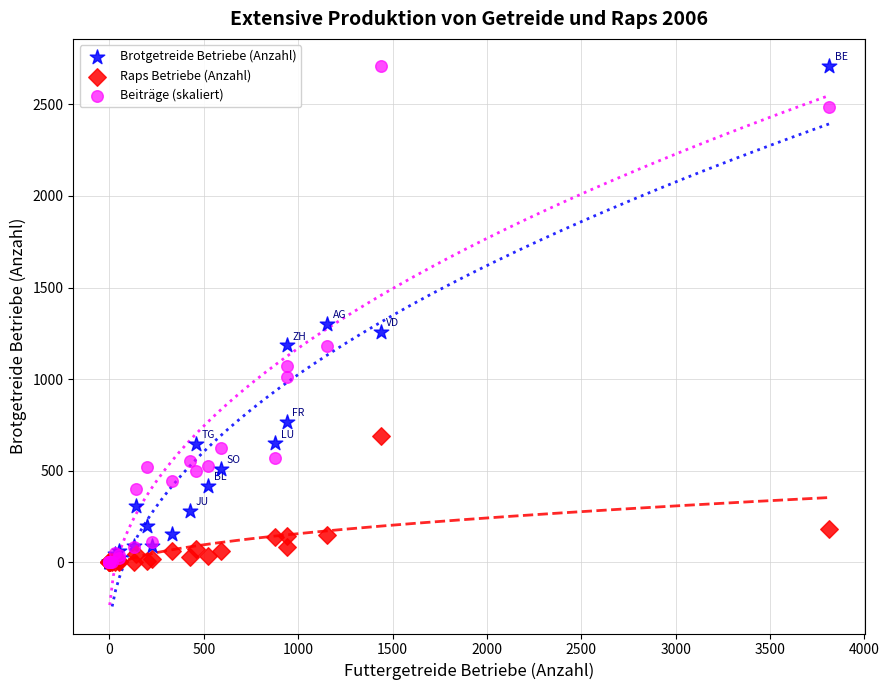

Across all series, what Y value is closest to 1355?

1301.0